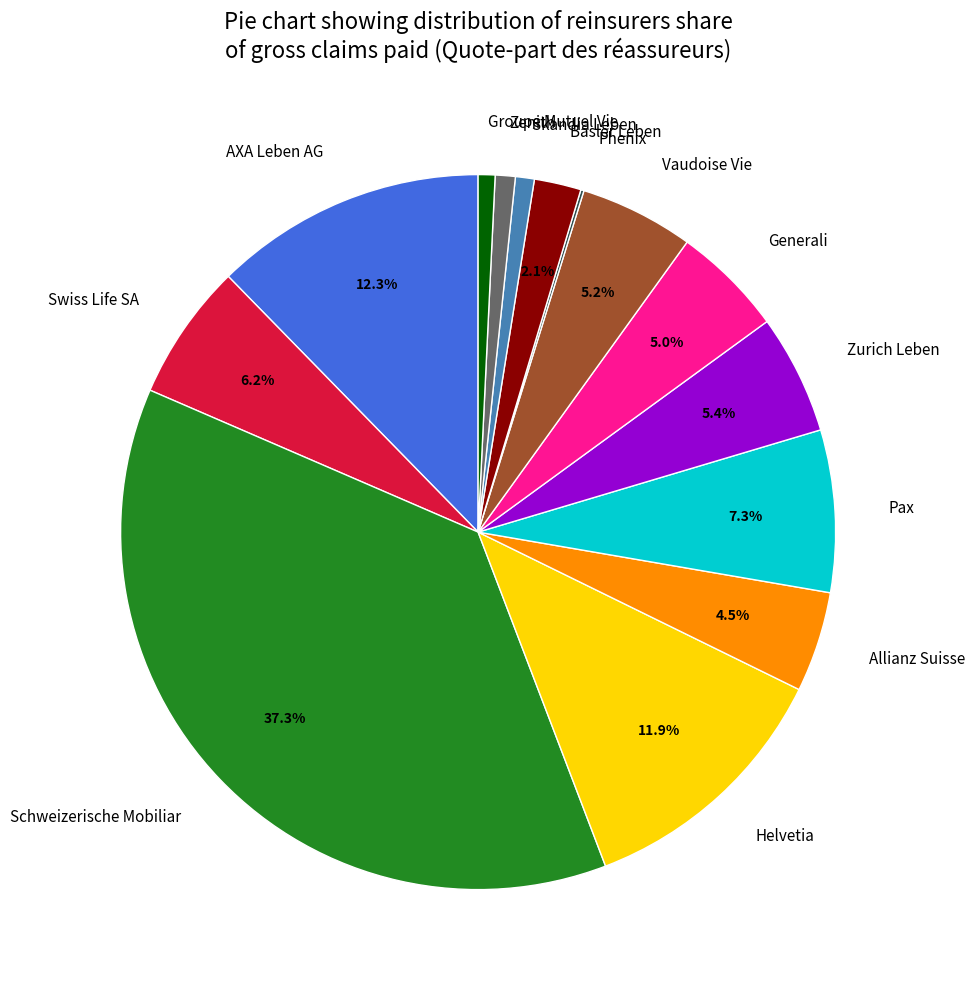

What percentage do Allianz Suisse and Vaudoise Vie together represent?

9.7%